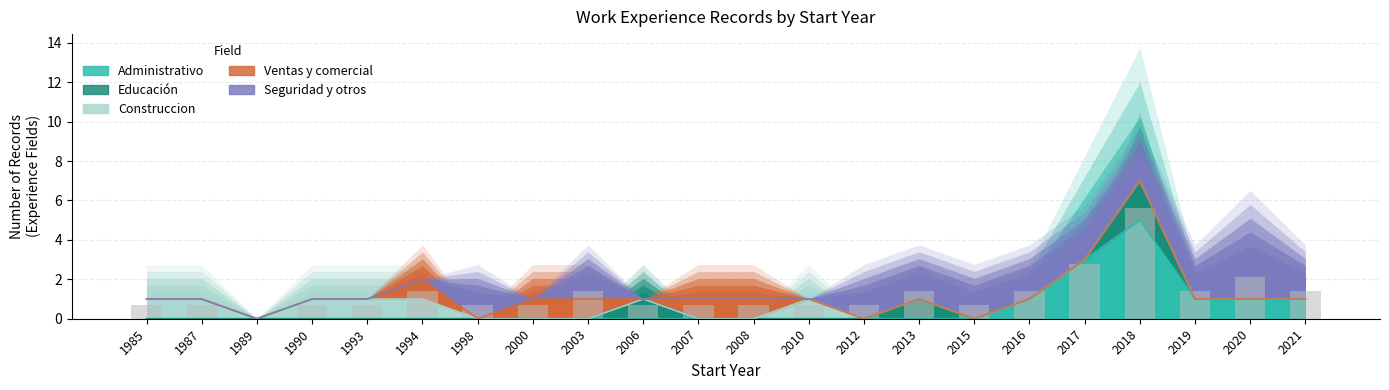

List the labels in order of Educación value, largest first.

2018, 2006, 2013, 1985, 1987, 1989, 1990, 1993, 1994, 1998, 2000, 2003, 2007, 2008, 2010, 2012, 2015, 2016, 2017, 2019, 2020, 2021